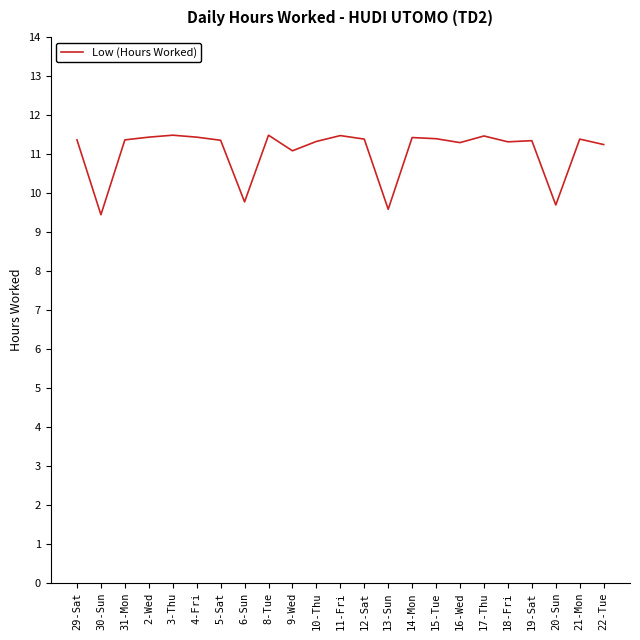

True or false: the data shows 16.1 at 13-Sun.

False